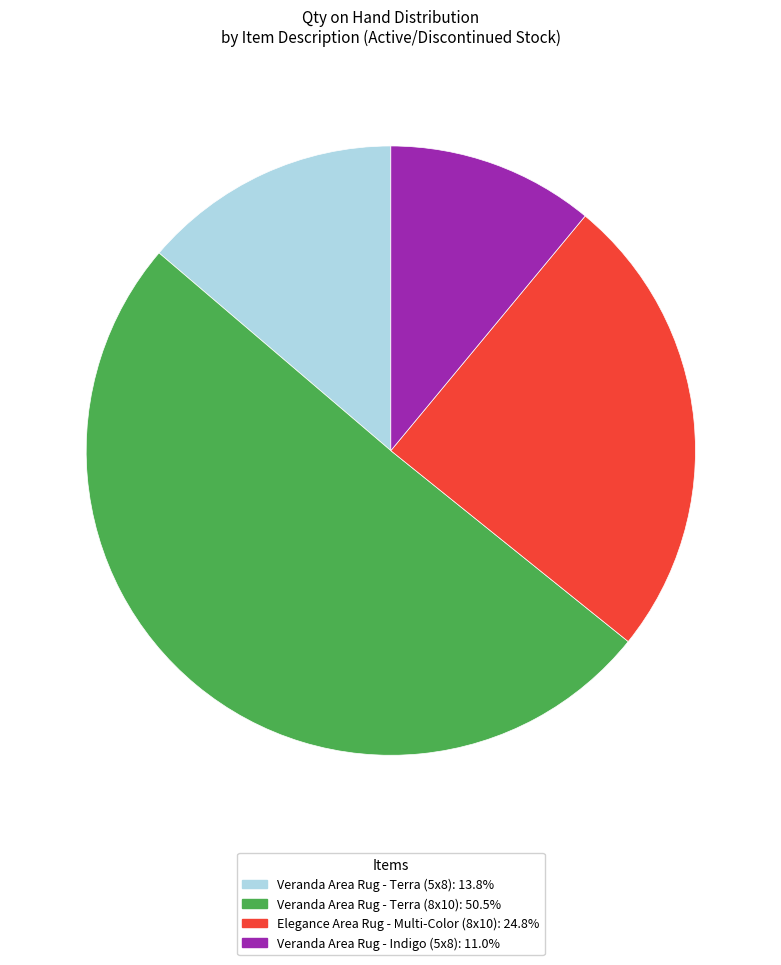

Is there a majority slice in this chart?

Yes